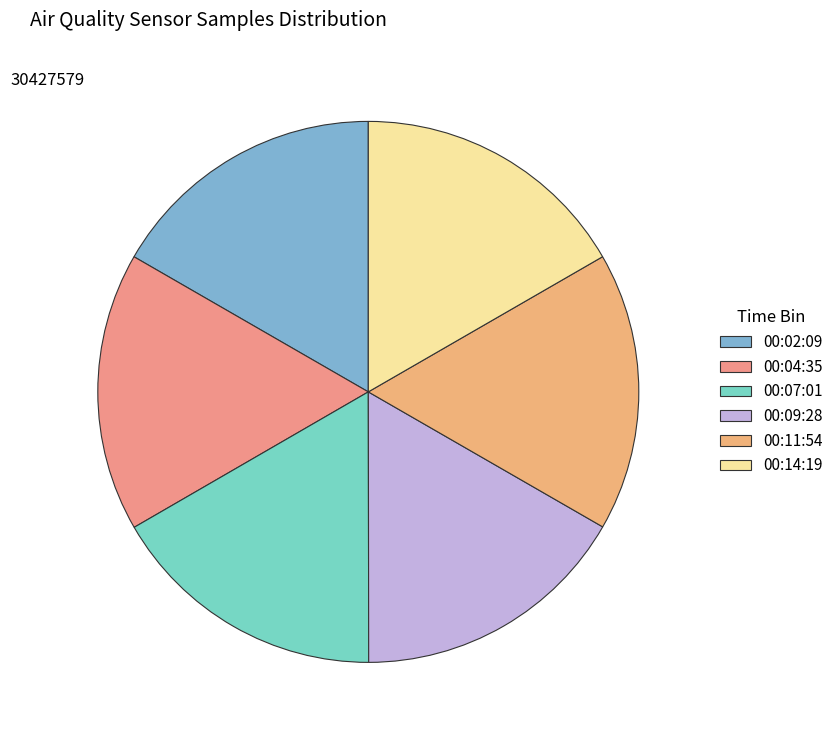

Is the sum of 00:04 and 00:14 greater than half?

No